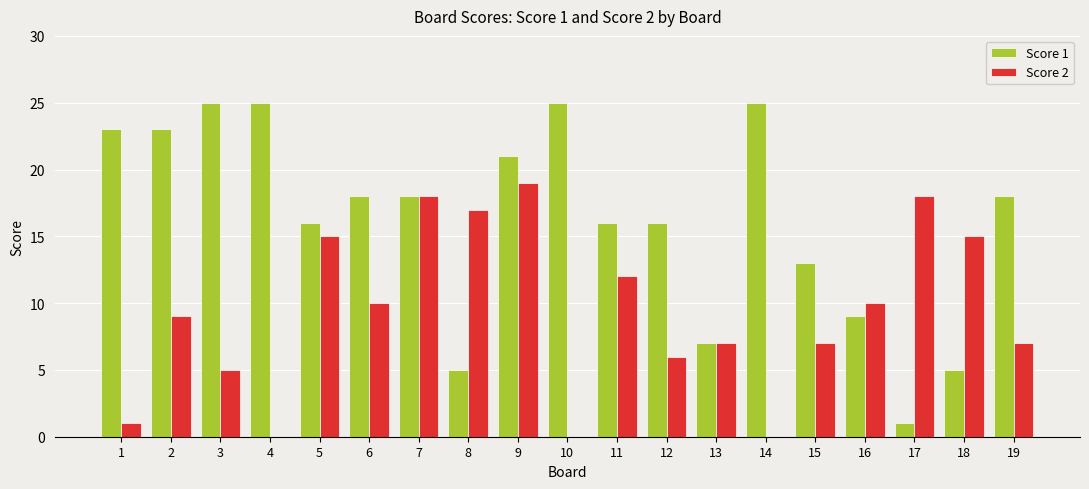

What is the difference between the Score 1 values at 14 and 15?

12